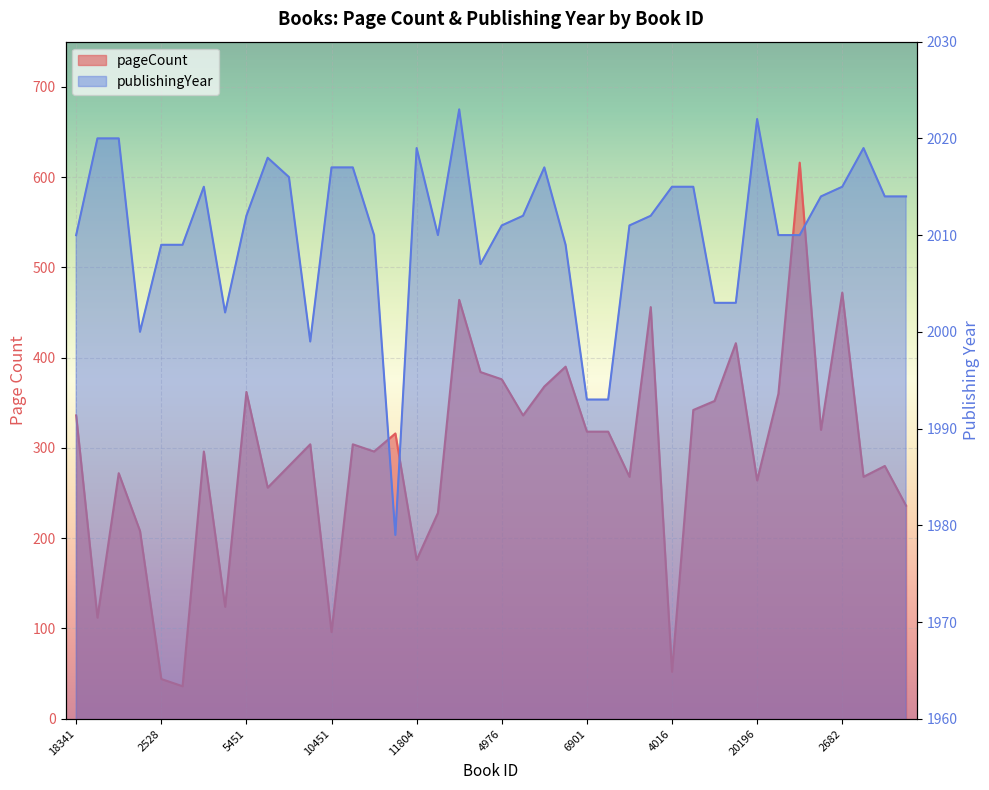

What is the total value across all series at 17504?

2292